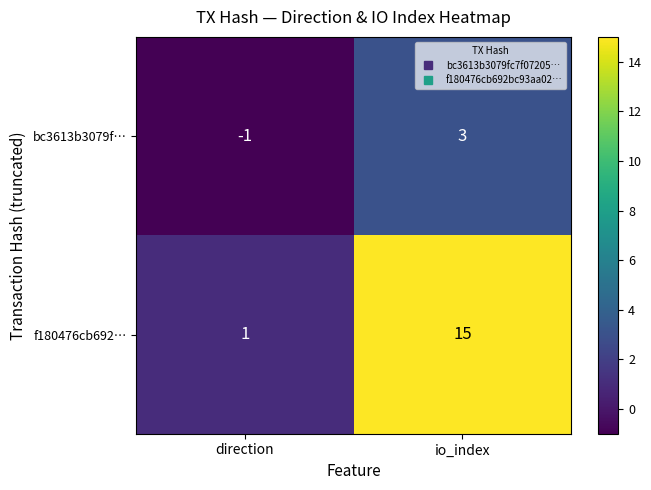

Count the number of data series in this chart.

2